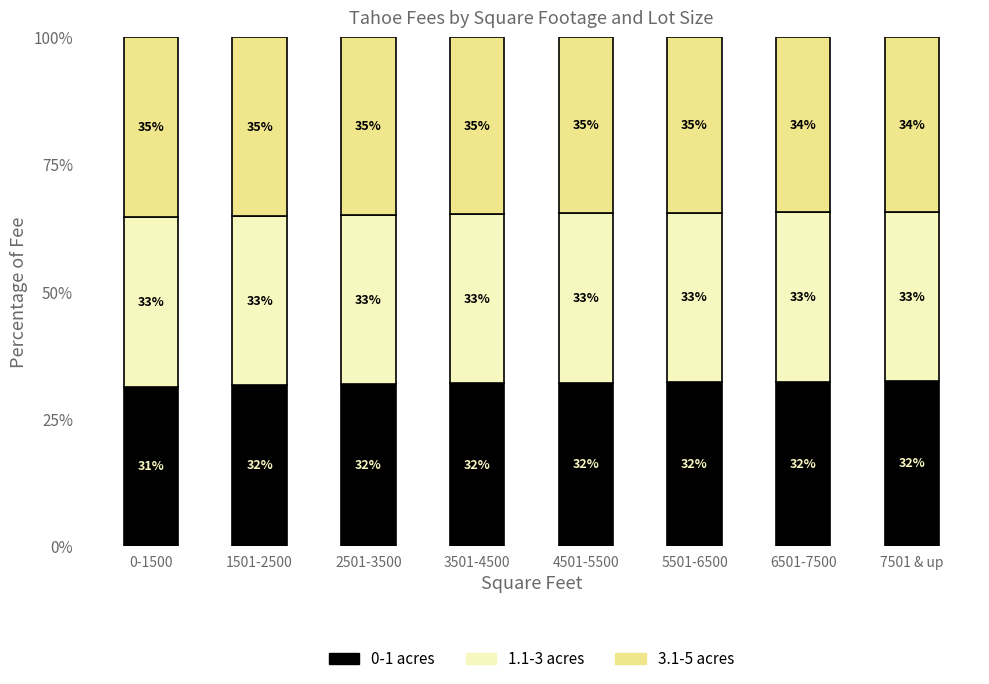

What are all the series names shown in the legend?

0-1 acres, 1.1-3 acres, 3.1-5 acres